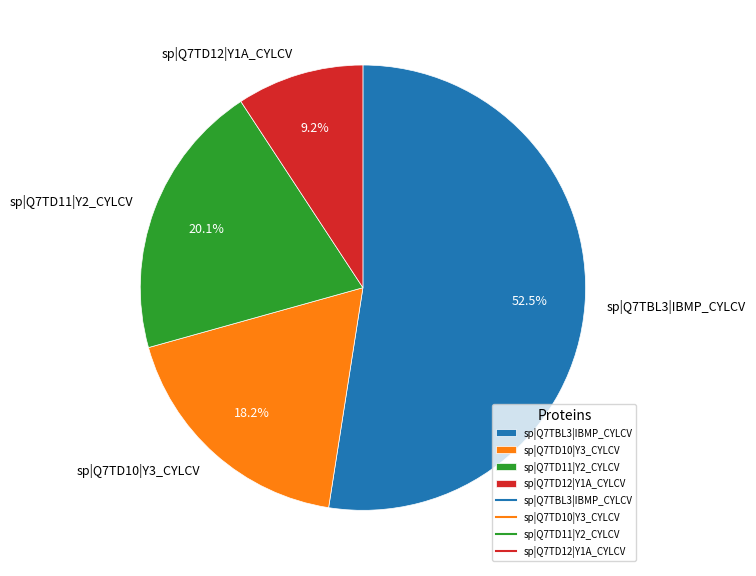

What is the total percentage of sp|Q7TBL3|IBMP_CYLCV and sp|Q7TD11|Y2_CYLCV?

72.6%